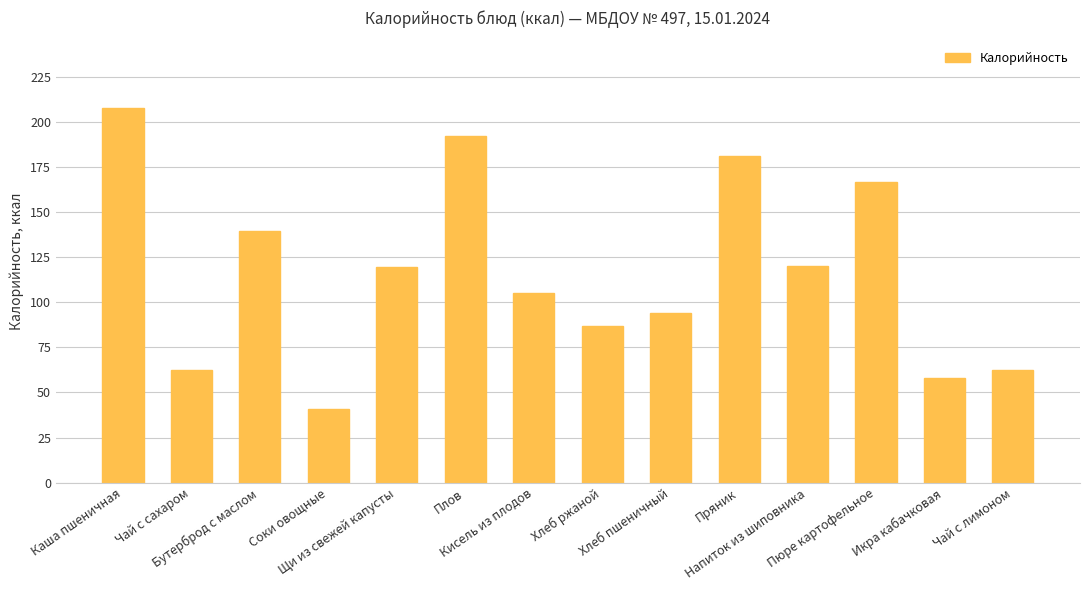

What is the difference between the maximum and minimum values?

167.0